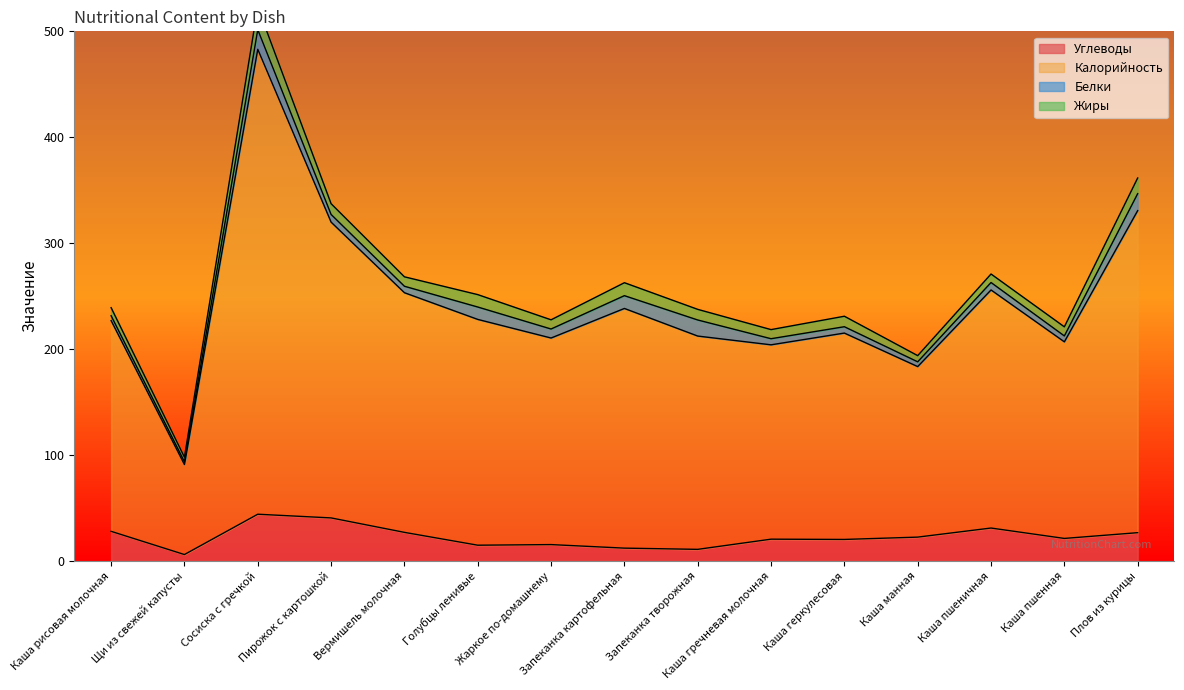

At which category does Углеводы reach its first local peak?

Сосиска с гречкой